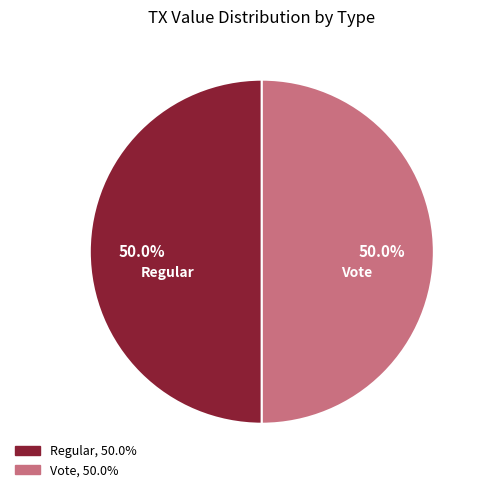

How many slices are in this pie chart?

2